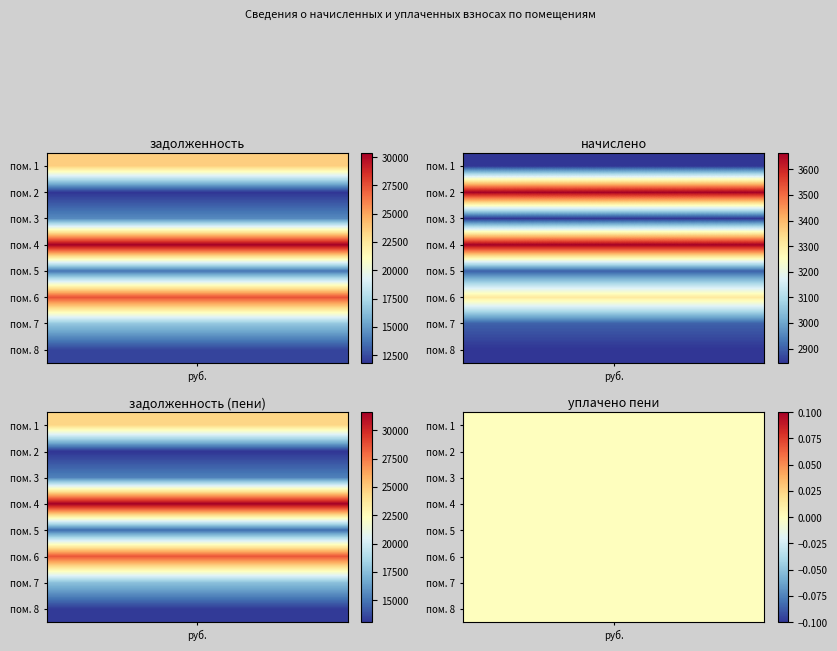

Which category has the lowest value in the 7 series?

4